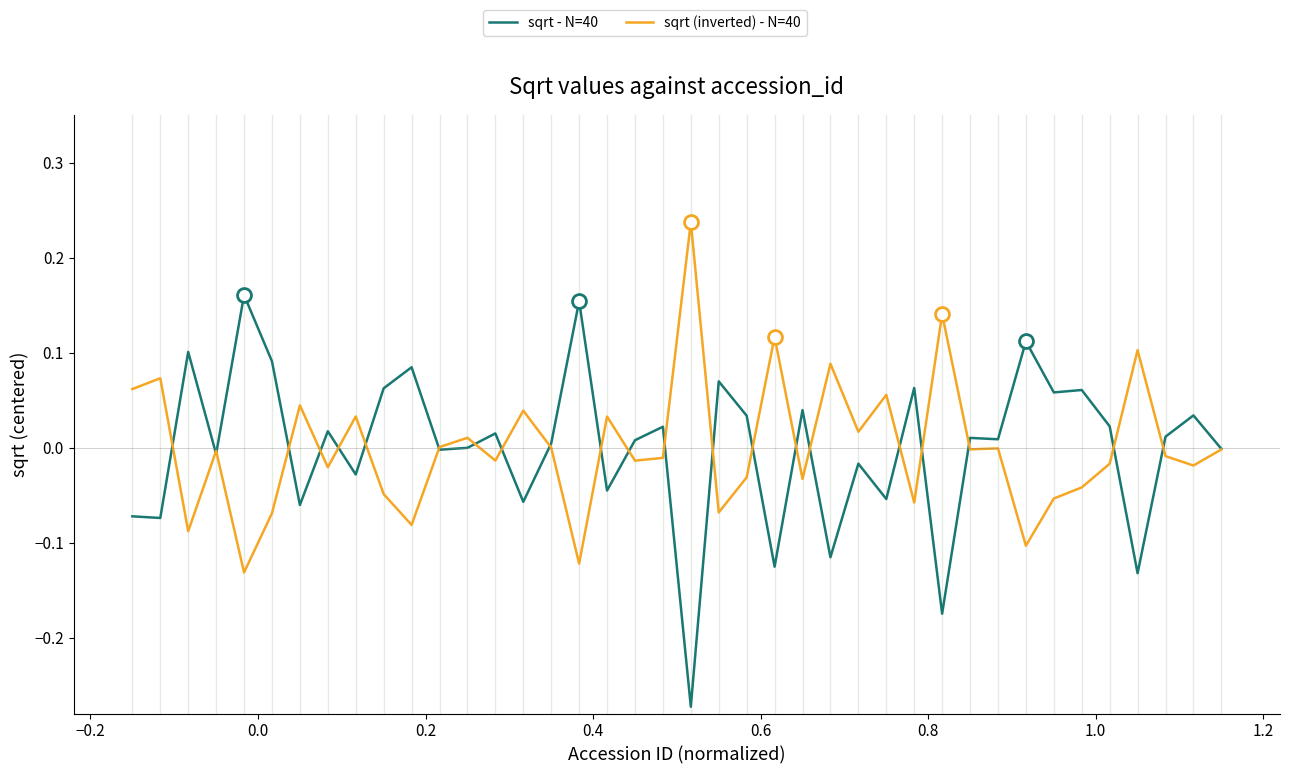

Rank the series by their maximum value, from lowest to highest.

sqrt - N=40, sqrt (inverted) - N=40